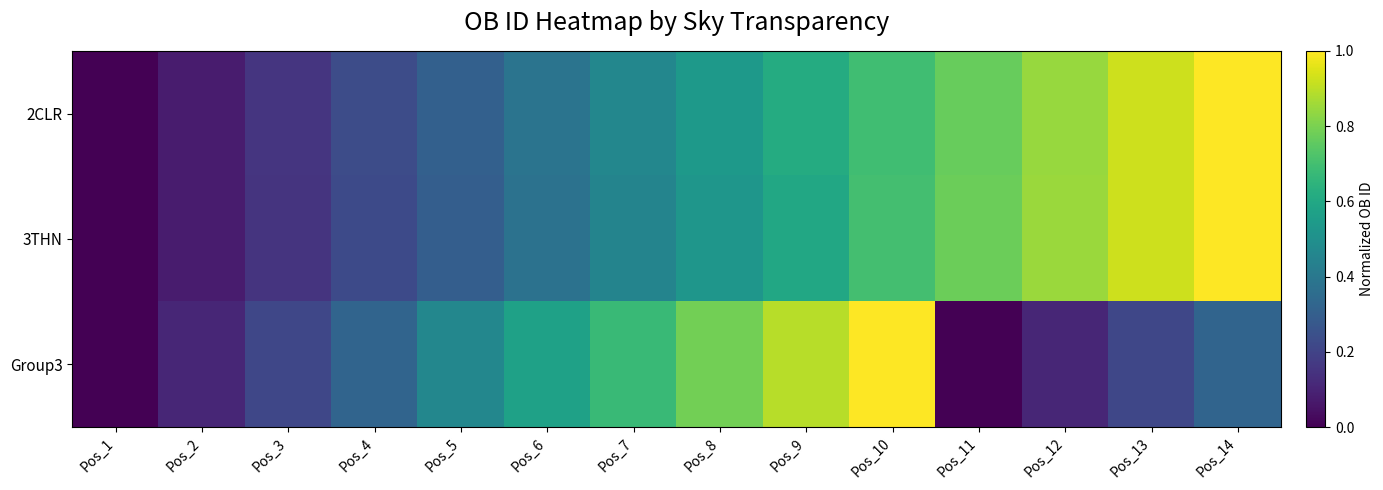

What is the total value across all series at Pos_7?

1.6